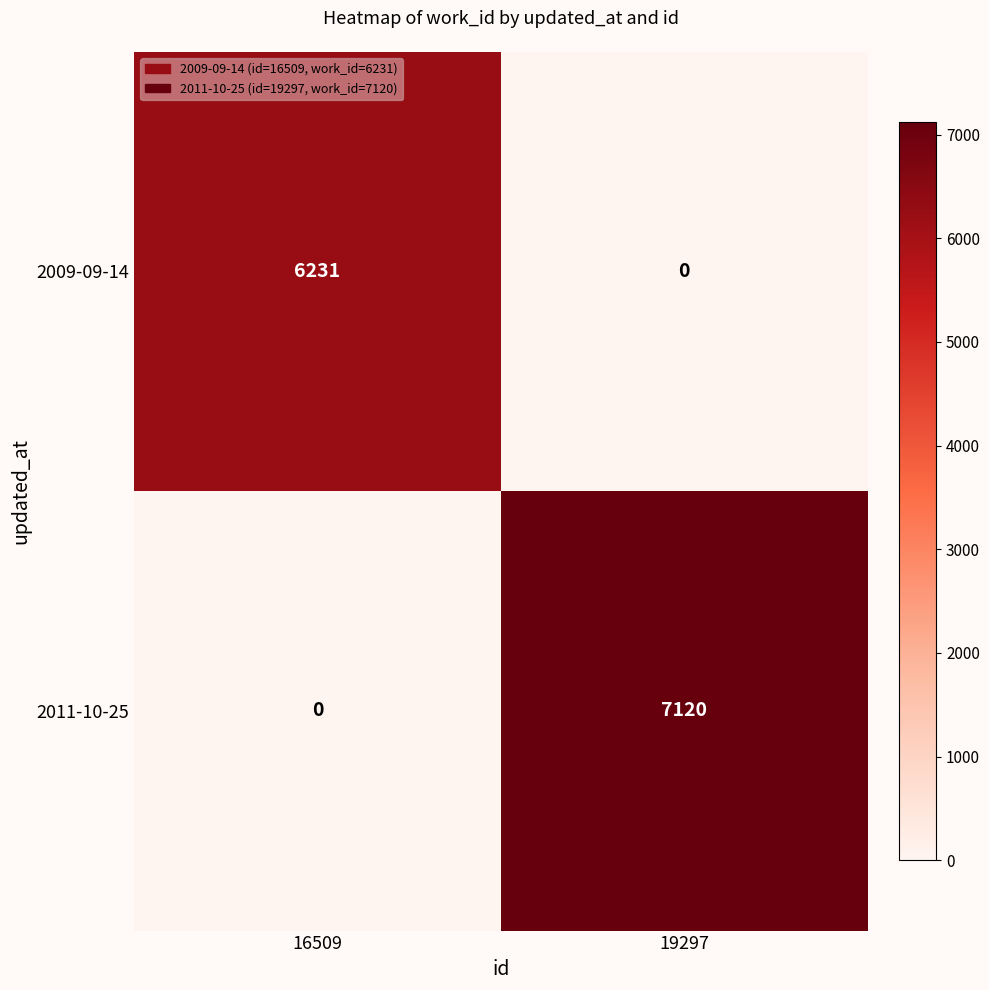

Reading right to left, list all the values displayed in this chart.

2009-09-14: 19297=0	16509=6231
2011-10-25: 19297=7120	16509=0